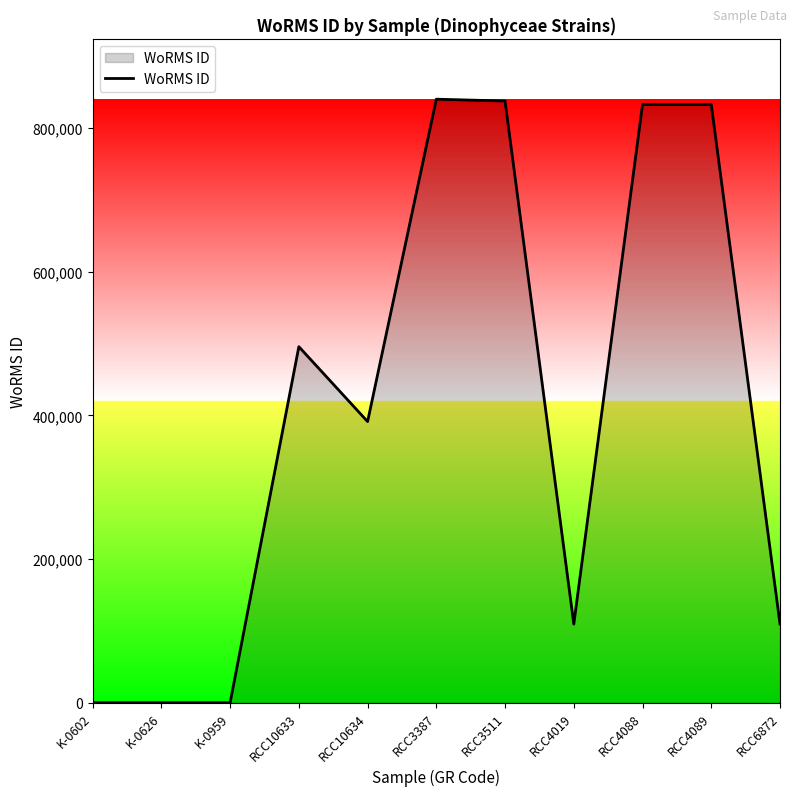

What position from the left is RCC4089?

10